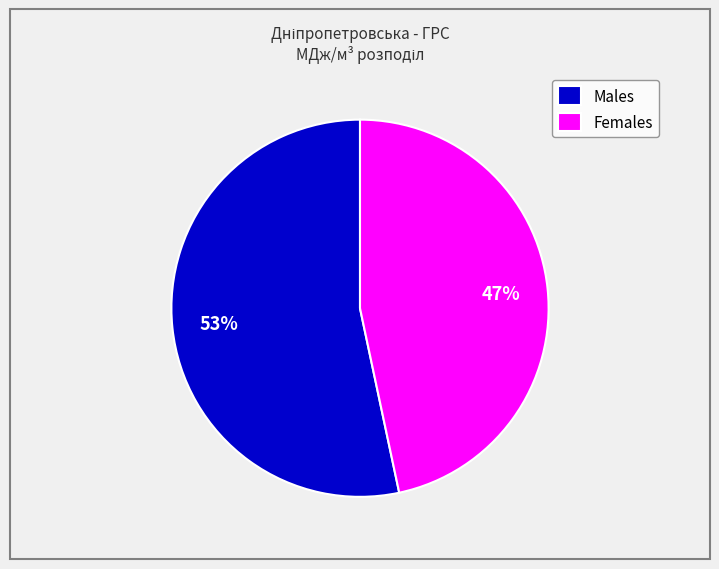

To the nearest percent, what is the average slice percentage?

50%